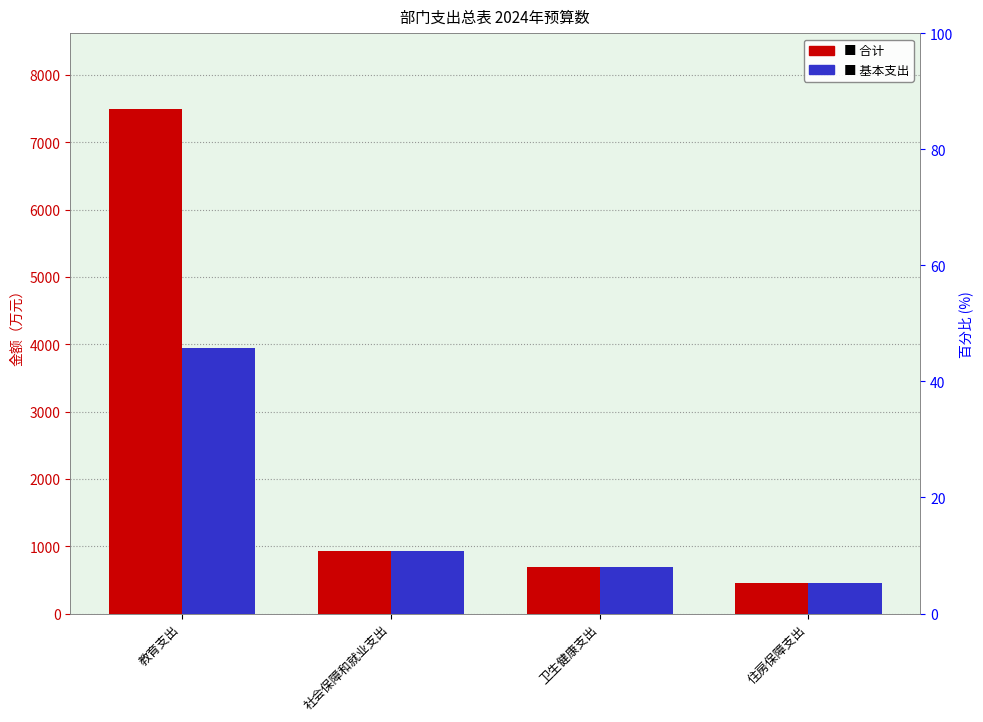

Does the chart contain any negative values?

No